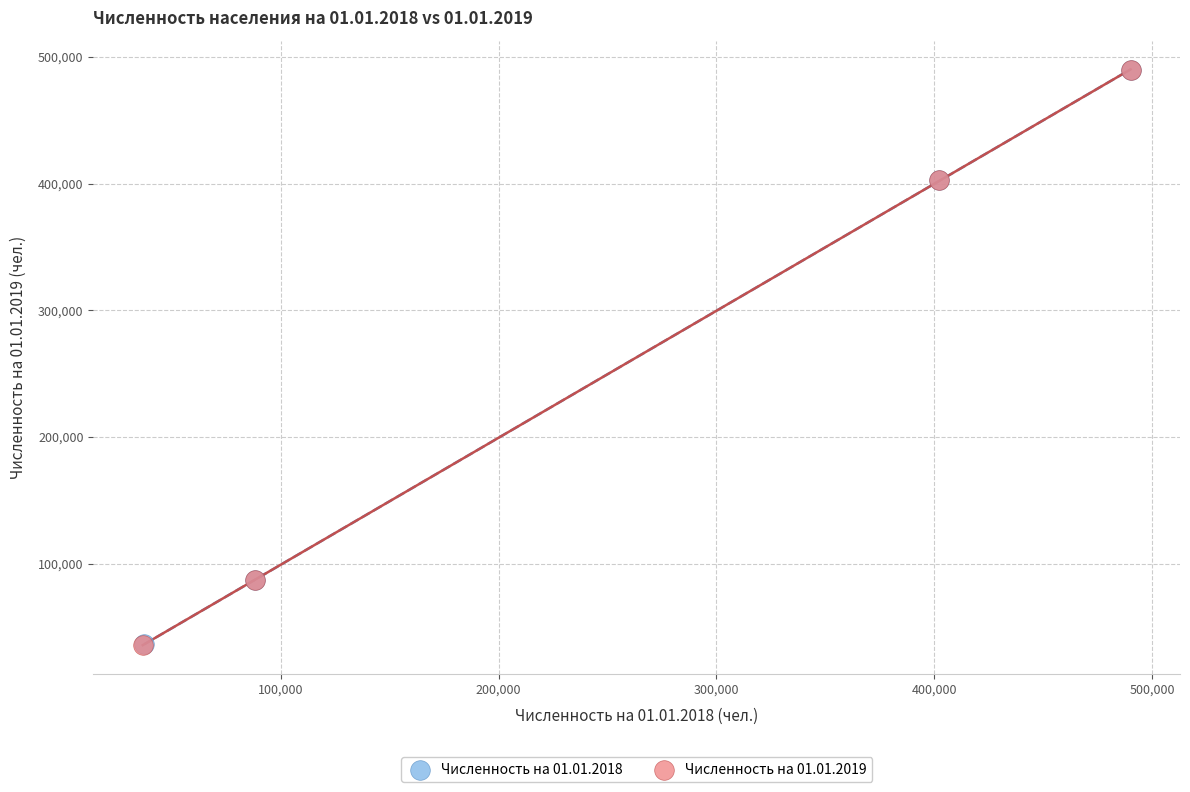

Which series has the largest Y range (max minus min)?

Численность на 01.01.2019